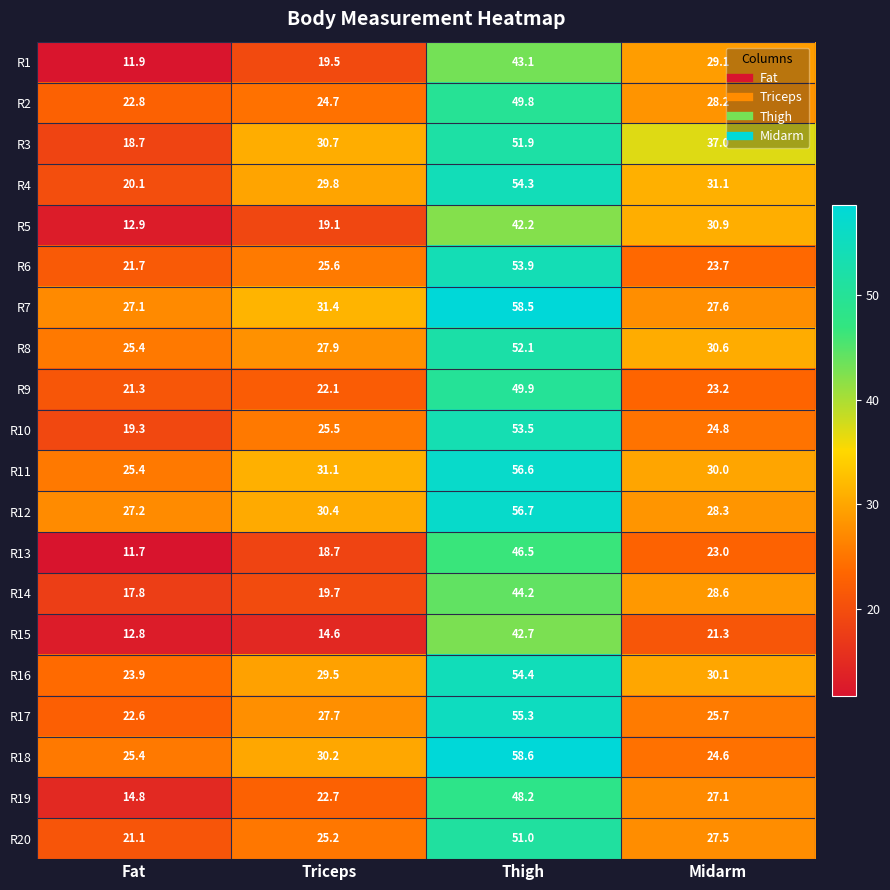

List the series in order of their peak value, lowest first.

R5, R15, R1, R14, R13, R19, R2, R9, R20, R3, R8, R10, R6, R4, R16, R17, R11, R12, R7, R18